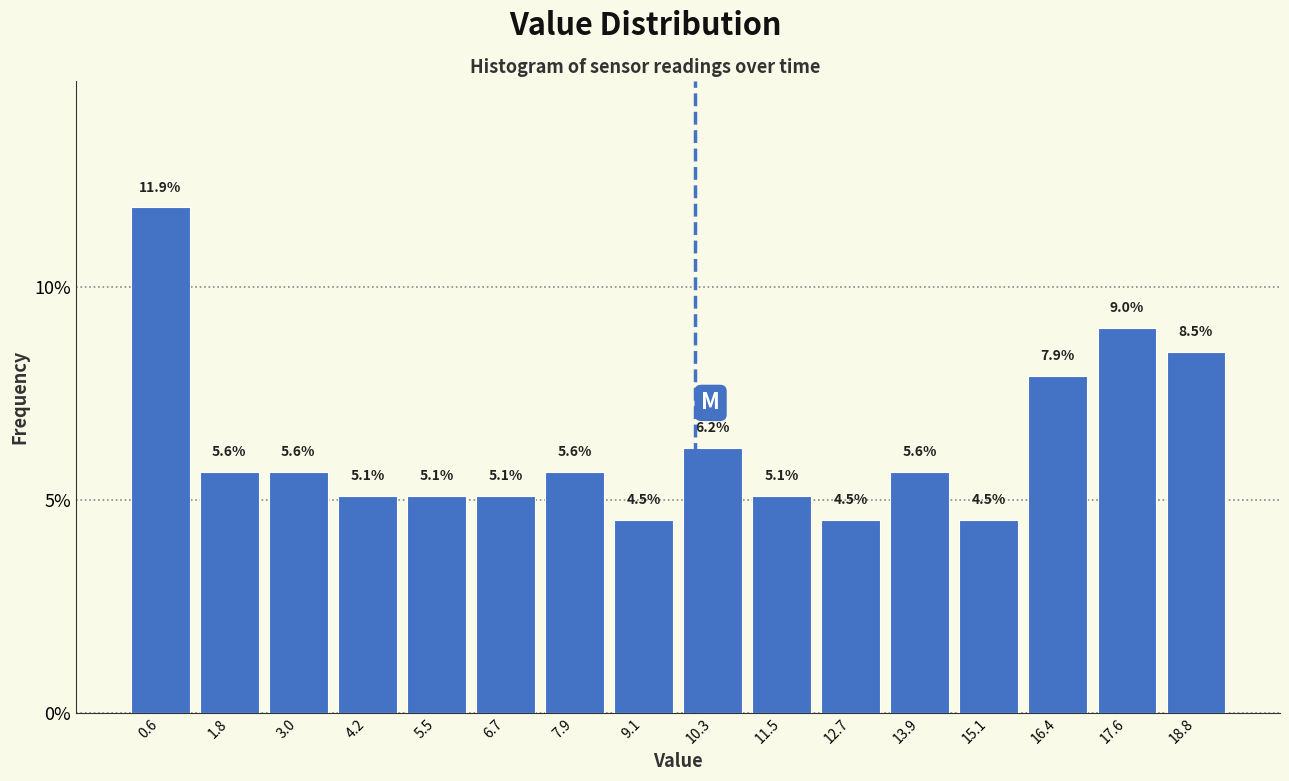

Reading left to right, transcribe this chart: for each bar, give the range it covers on the x-axis and its height. The bar edges are not printed on the chart, so give them approximately, as read against the axis.

0.0 to 1.2: 11.9
1.2 to 2.4: 5.6
2.4 to 3.6: 5.6
3.6 to 4.8: 5.1
4.8 to 6.0: 5.1
6.0 to 7.2: 5.1
7.2 to 8.4: 5.6
8.4 to 9.6: 4.5
9.6 to 11.0: 6.2
11.0 to 12.2: 5.1
12.2 to 13.4: 4.5
13.4 to 14.6: 5.6
14.6 to 15.8: 4.5
15.8 to 17.0: 7.9
17.0 to 18.2: 9.0
18.2 to 19.4: 8.5